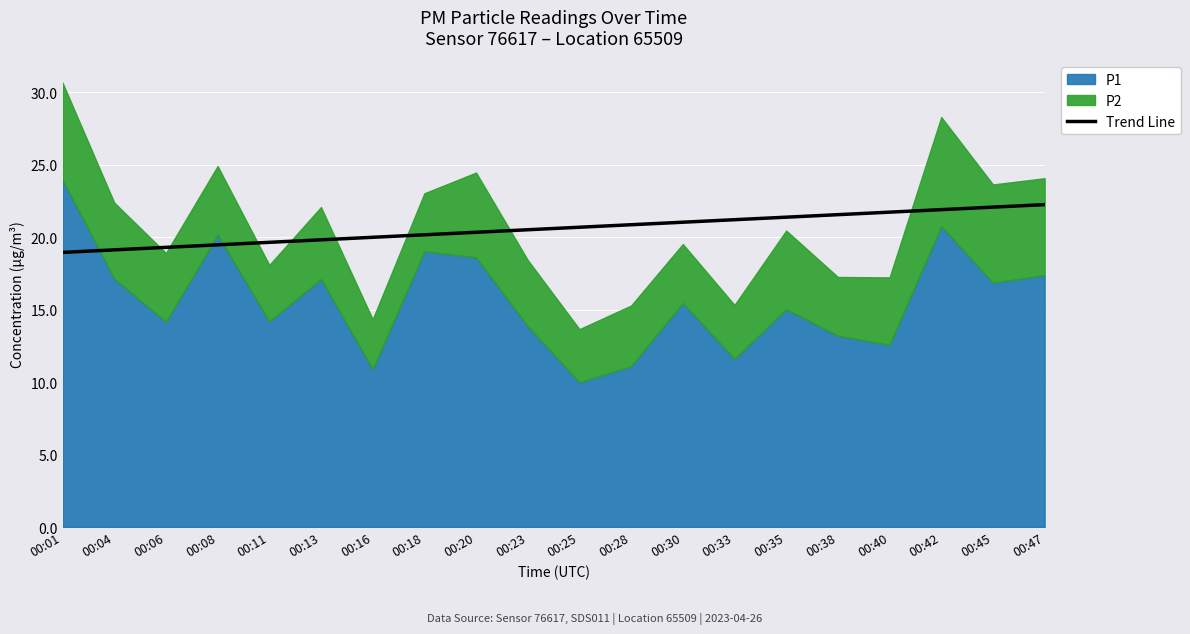

Which category has the highest value across all series?

00:47